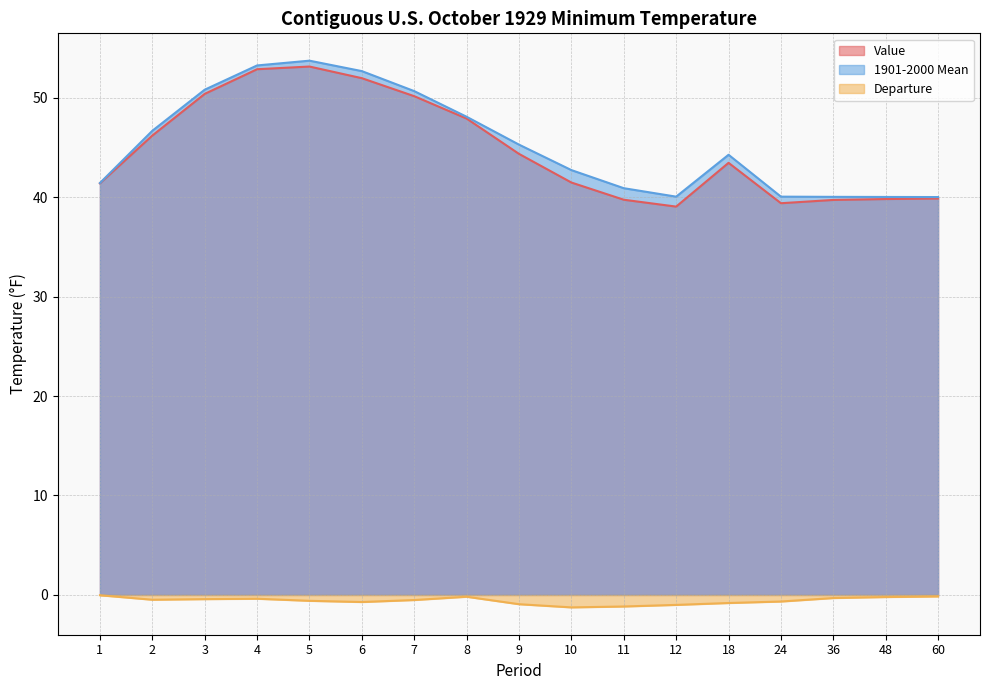

Where is Value nearest to the value 46?

2